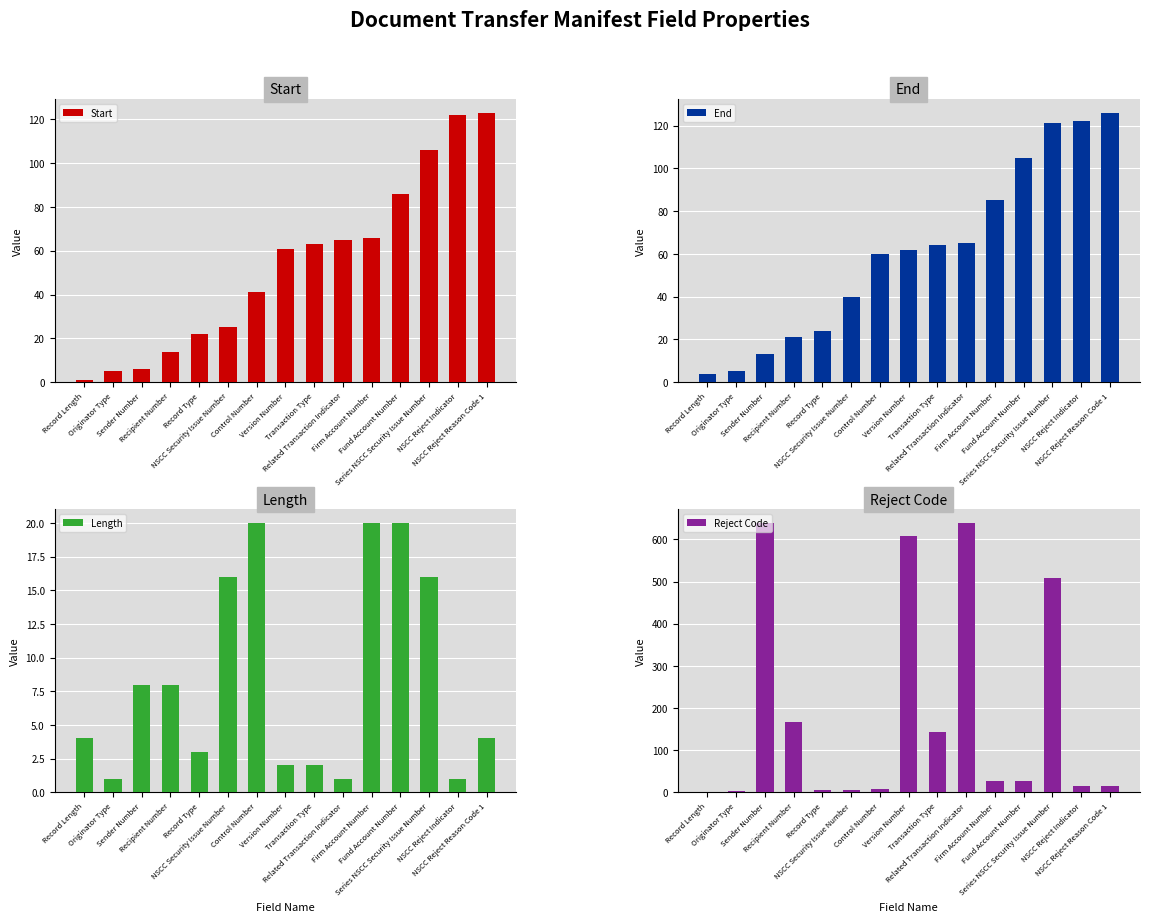

True or false: Length has a value of 8 at Recipient Number.

True